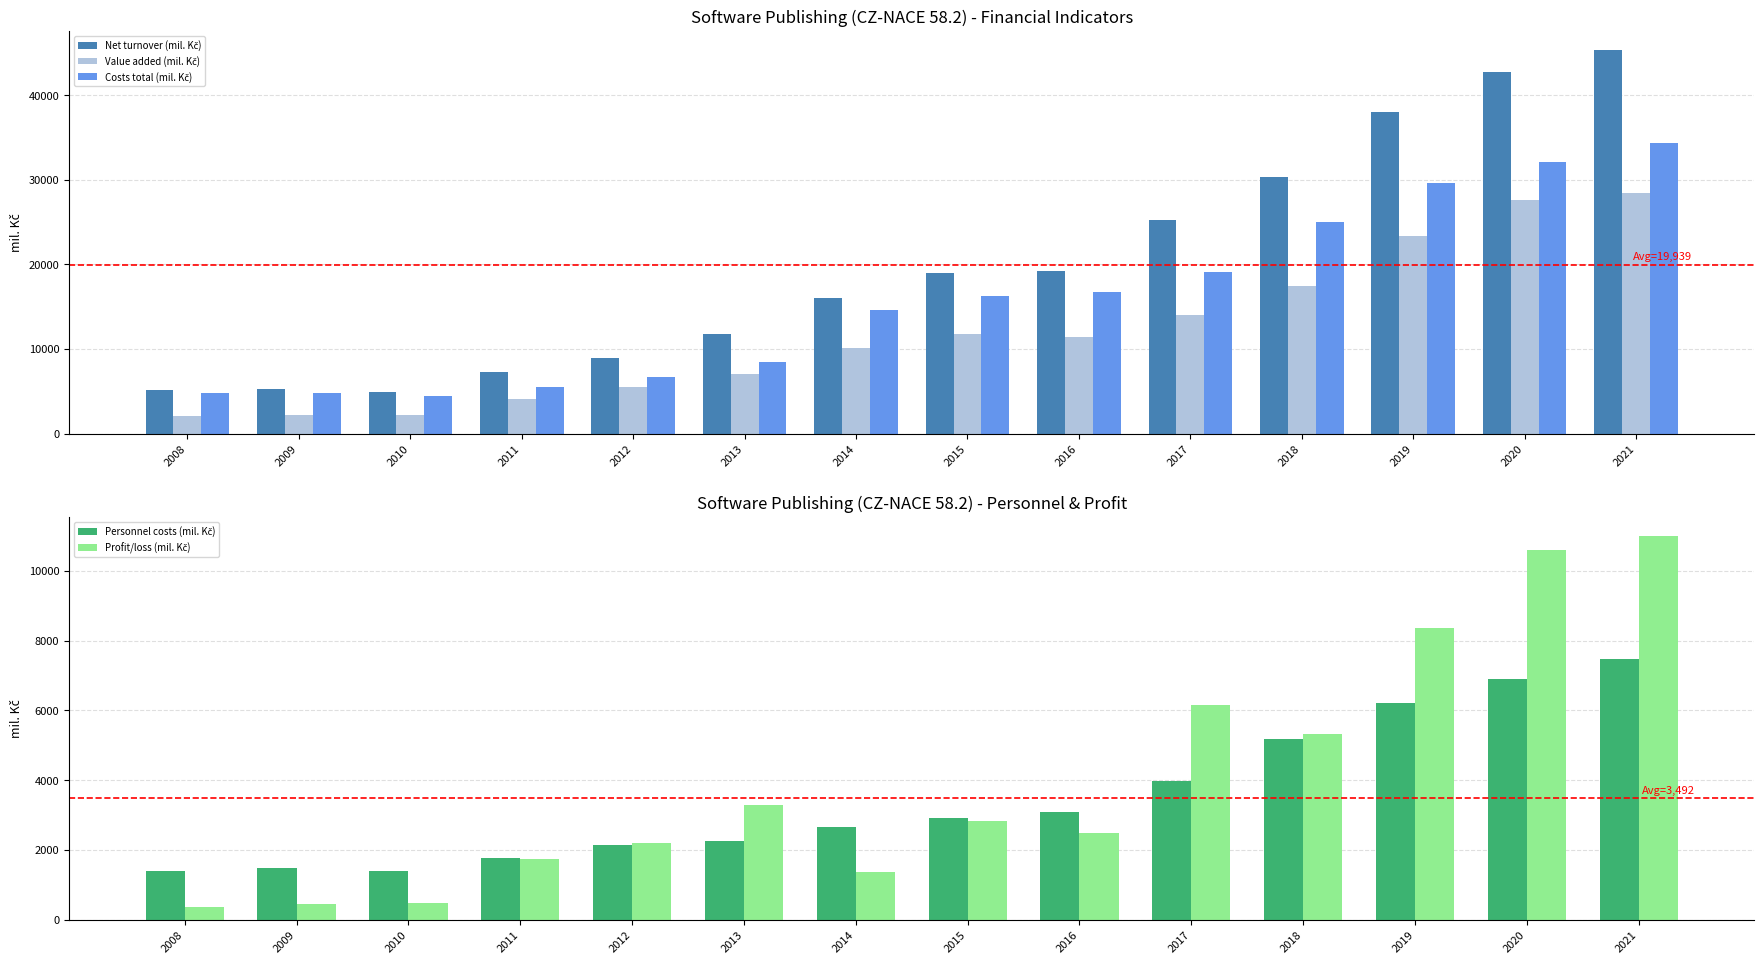

What are all the series names shown in the legend?

Net turnover (mil. Kč), Value added (mil. Kč), Costs total (mil. Kč), Personnel costs (mil. Kč), Profit/loss (mil. Kč)